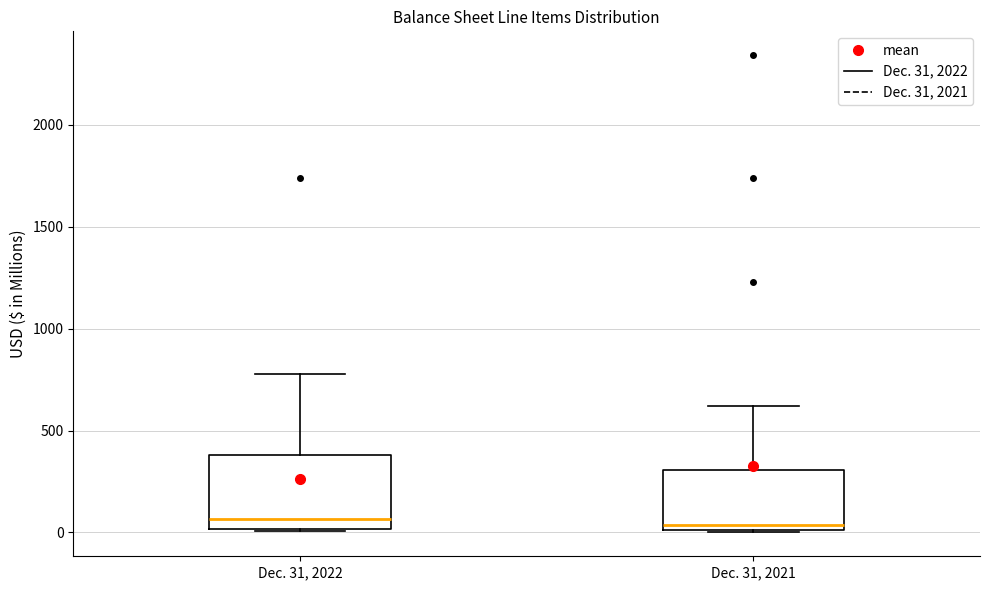

Reading left to right, read every box against the y-axis: the position of its median line, the range the box covers, and the ends of its whiskers. The values are not printed on the chart, so give them approximately, as read against the axis.

Dec. 31, 2022: median 50, box 0 to 400, whiskers 0 to 800
Dec. 31, 2021: median 50, box 0 to 300, whiskers 0 to 600